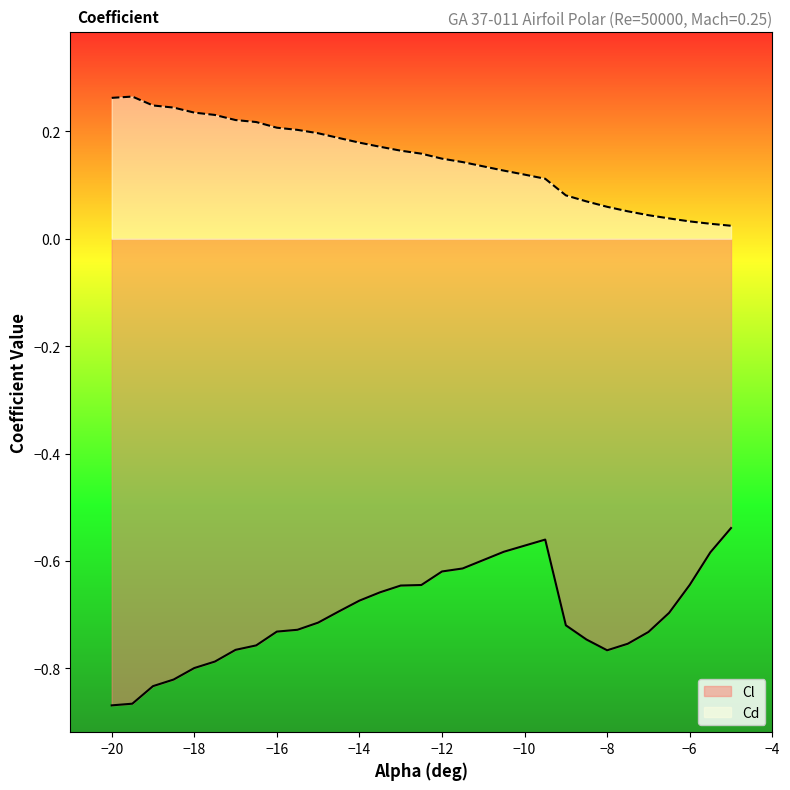

How many lines are shown in the chart?

2